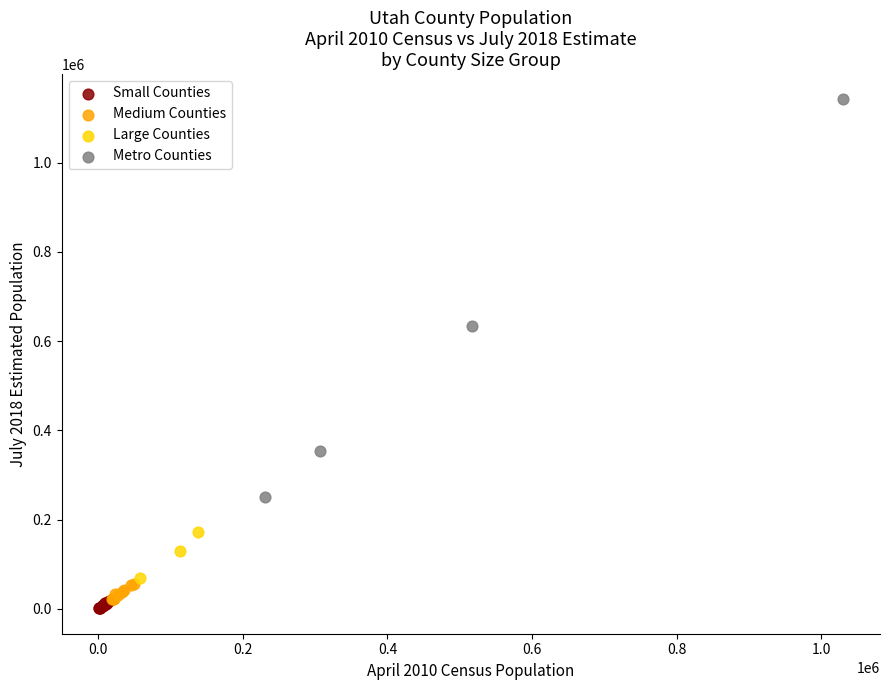

Which series has the widest spread of Y values?

Metro Counties